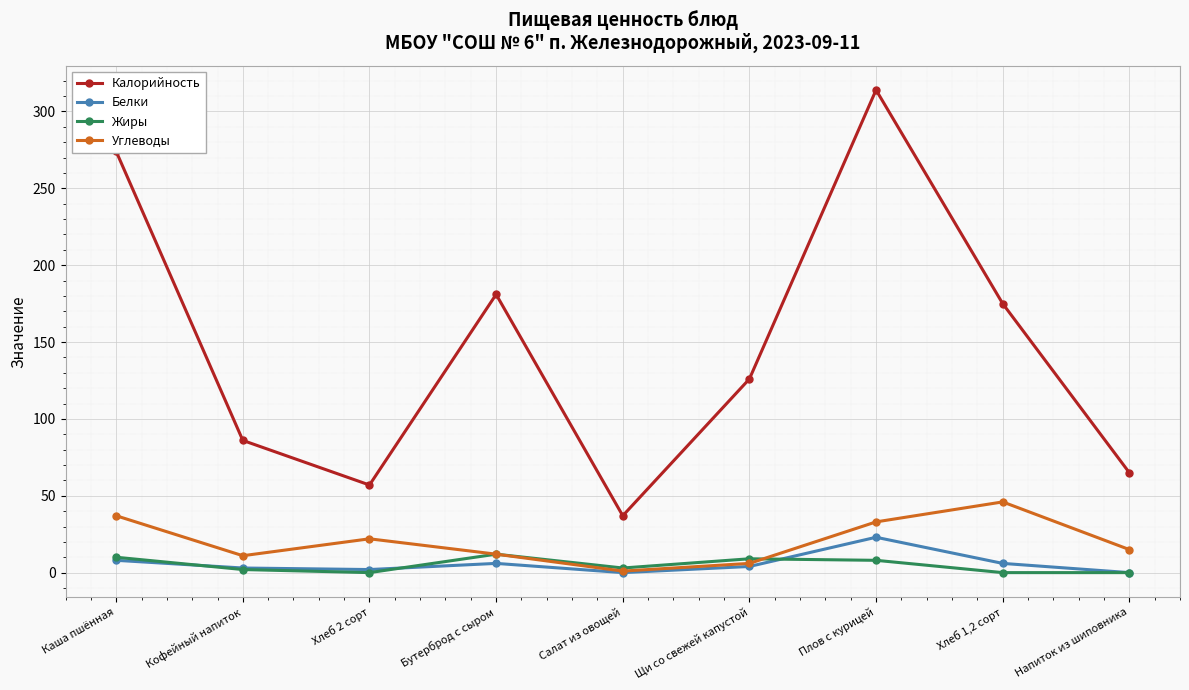

True or false: Жиры has more than 2 interior local peaks.

False